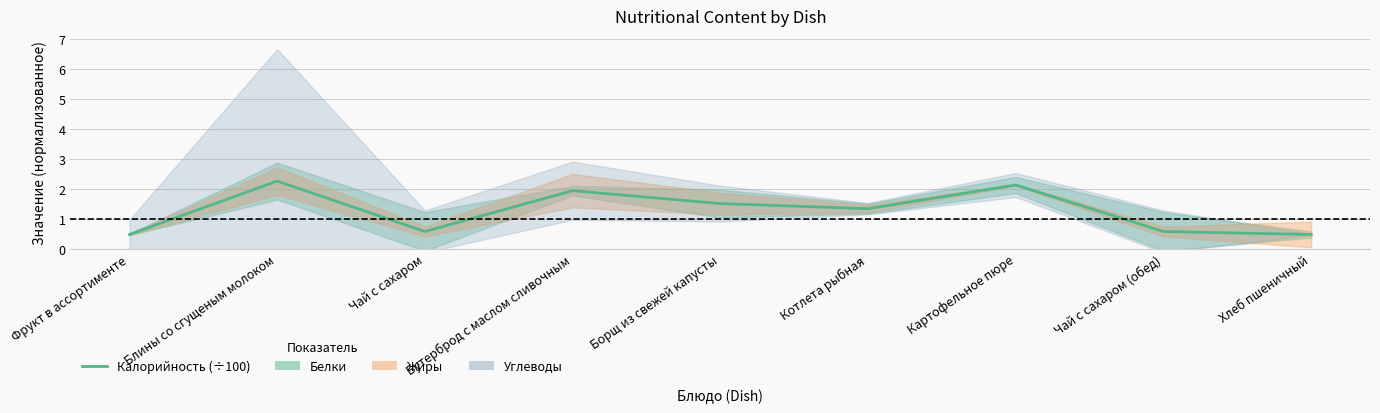

What is the change in value from Картофельное пюре to Хлеб пшеничный?

-1.7